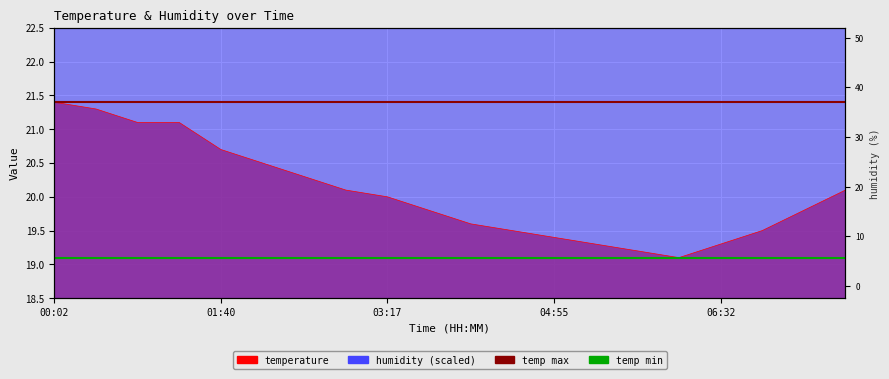

Is the value of temp max (21.40) at 01:40 greater than the value of temp min (19.10) at 00:02?

Yes